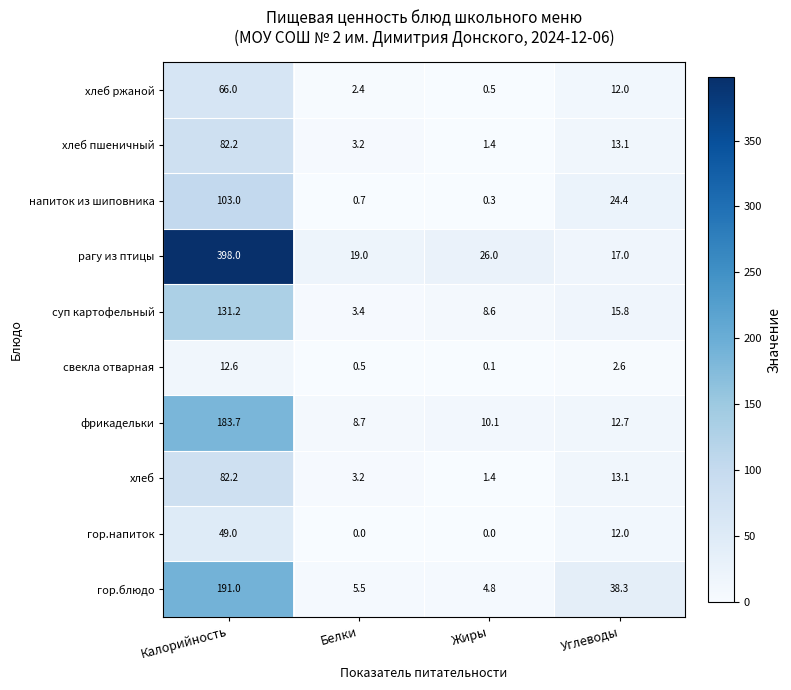

Is the value of хлеб пшеничный at Белки greater than the value of суп картофельный at Углеводы?

No